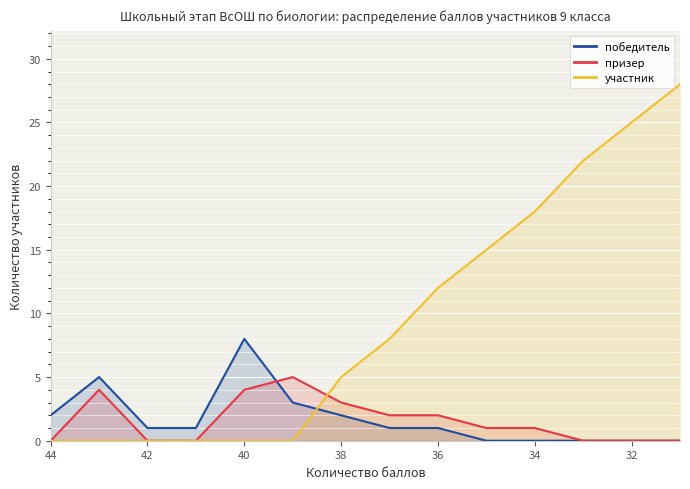

Reading left to right, transcribe all the data shown in this chart.

победитель: 2	5	1	1	8	3	2	1	1	0	0	0	0	0
призер: 0	4	0	0	4	5	3	2	2	1	1	0	0	0
участник: 0	0	0	0	0	0	5	8	12	15	18	22	25	28